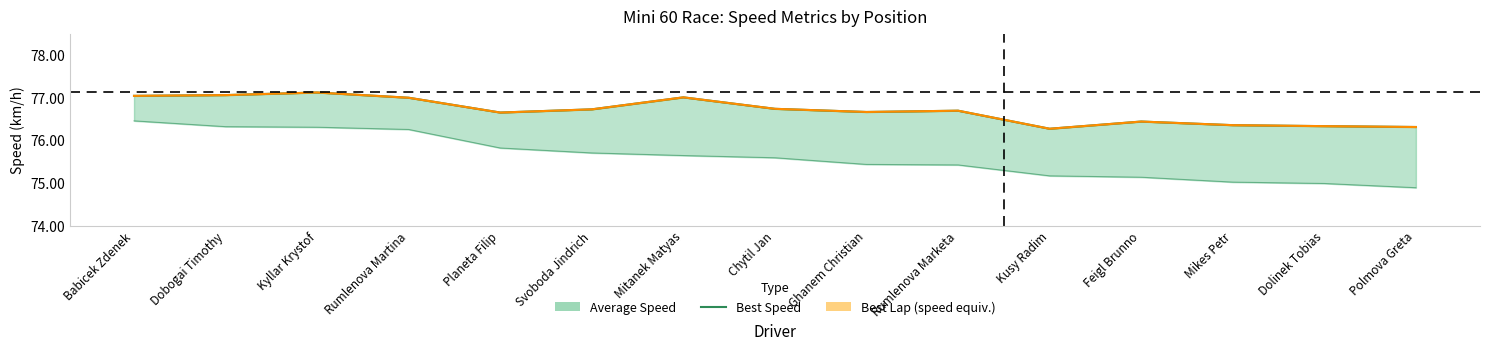

What is the value of the 2nd point from the left?

77.1